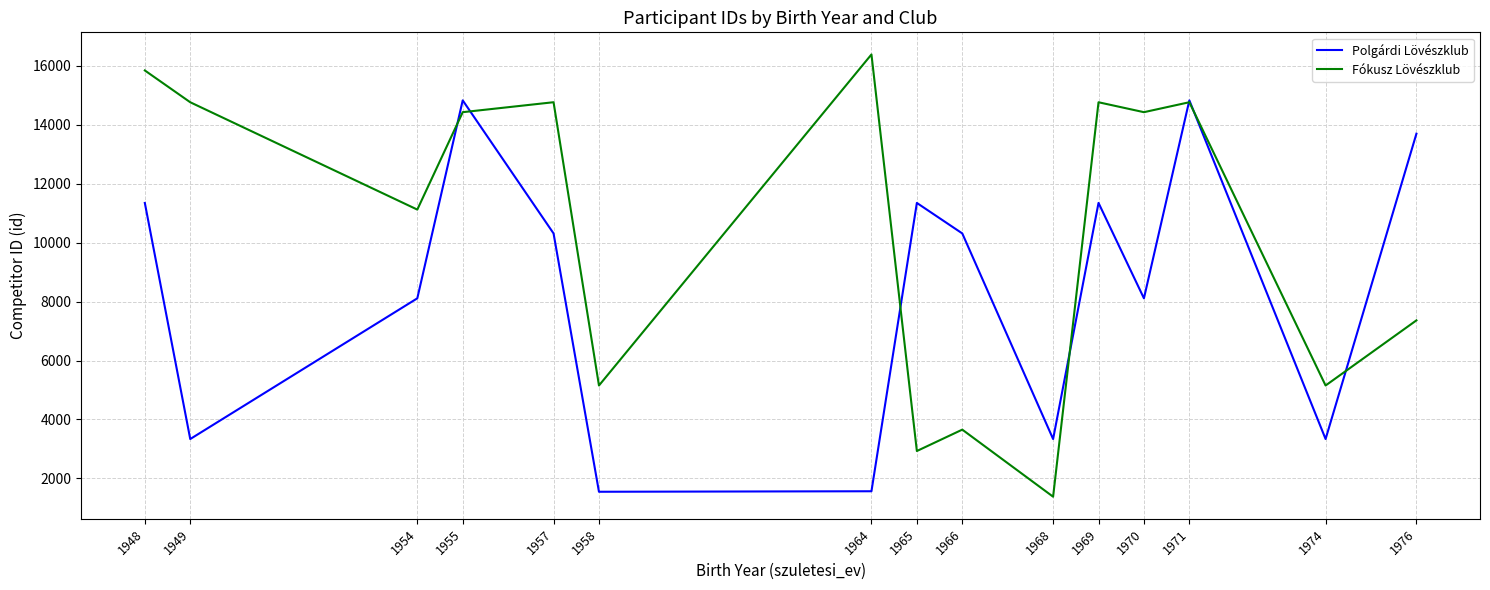

The Polgárdi Lövészklub series shows 826 at 1964. True or false?

False